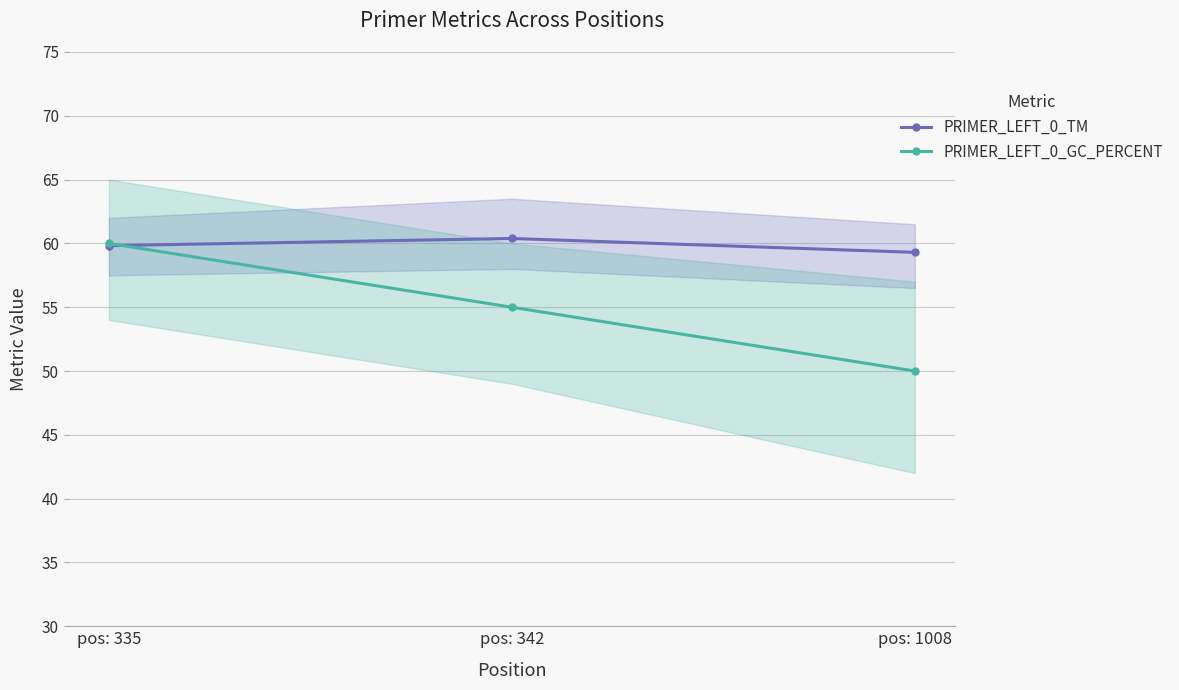

What is the difference between the maximum and minimum values in the PRIMER_LEFT_0_TM series?

1.1